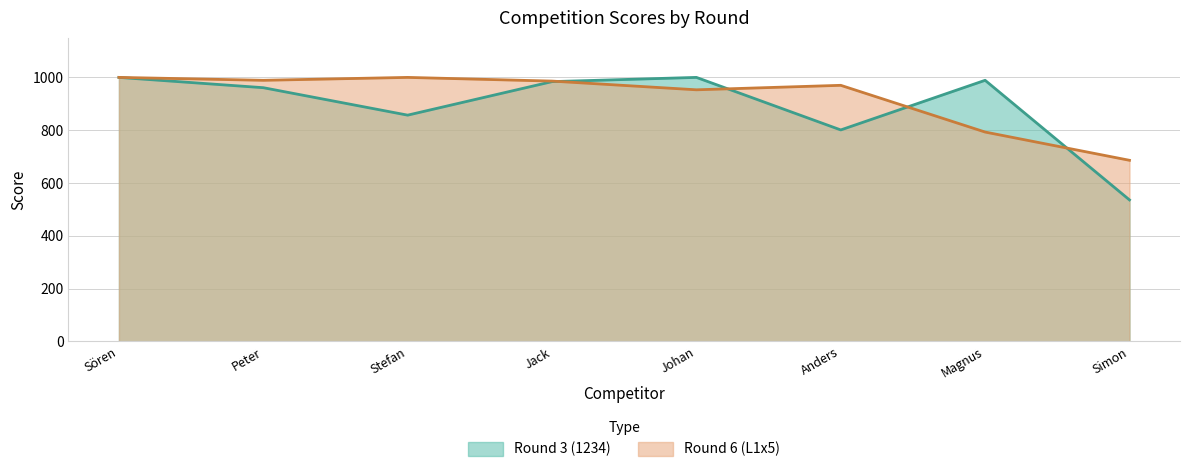

What are all the series names shown in the legend?

Round 3 (1234), Round 6 (L1x5)